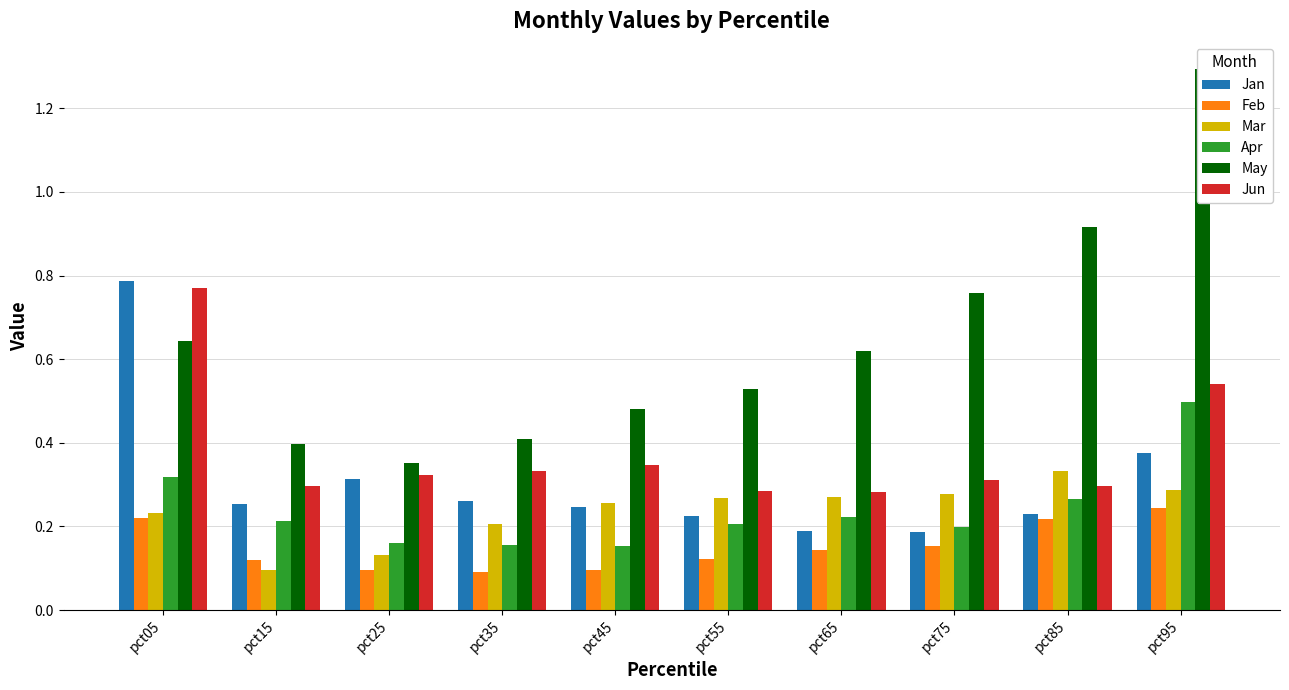

Which category has the highest value across all series?

pct95